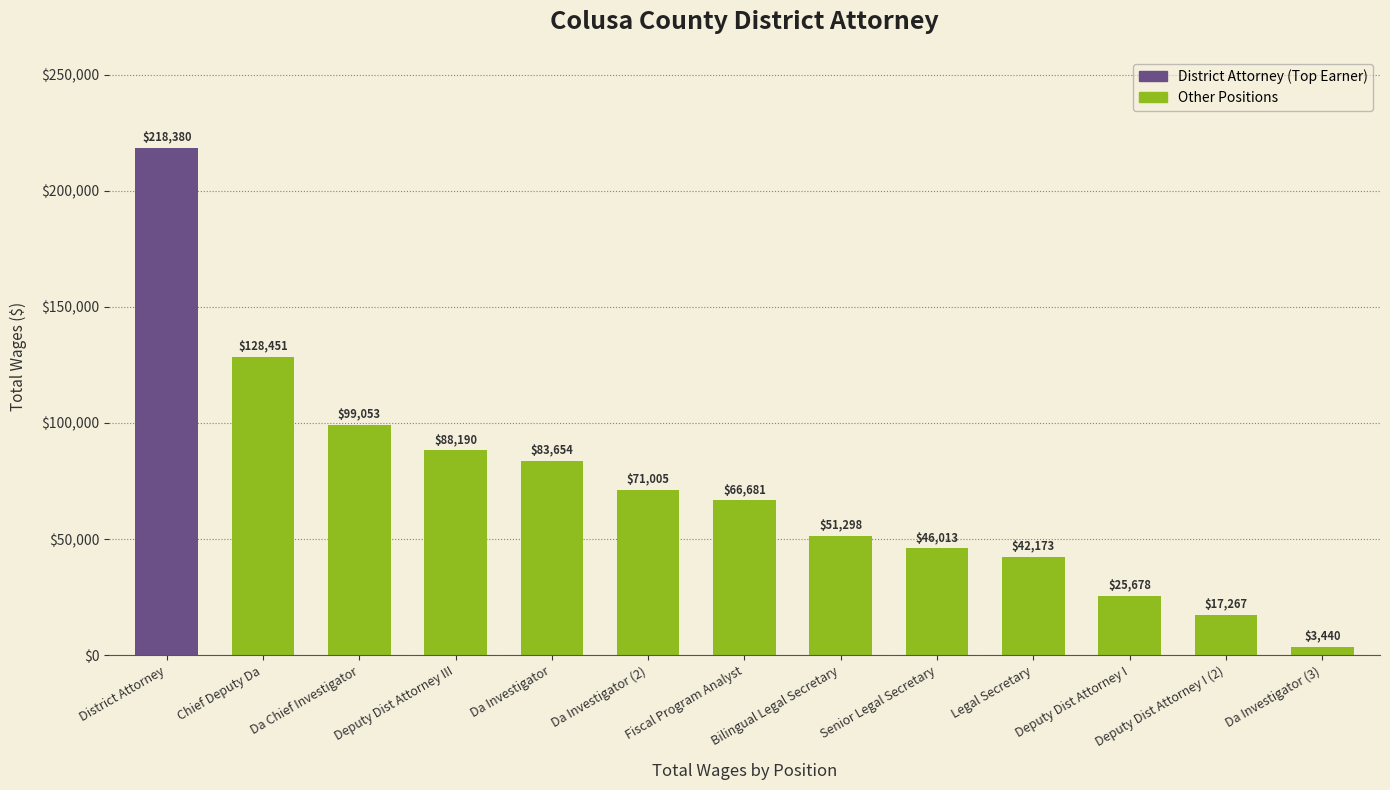

How many series are shown in this chart?

1